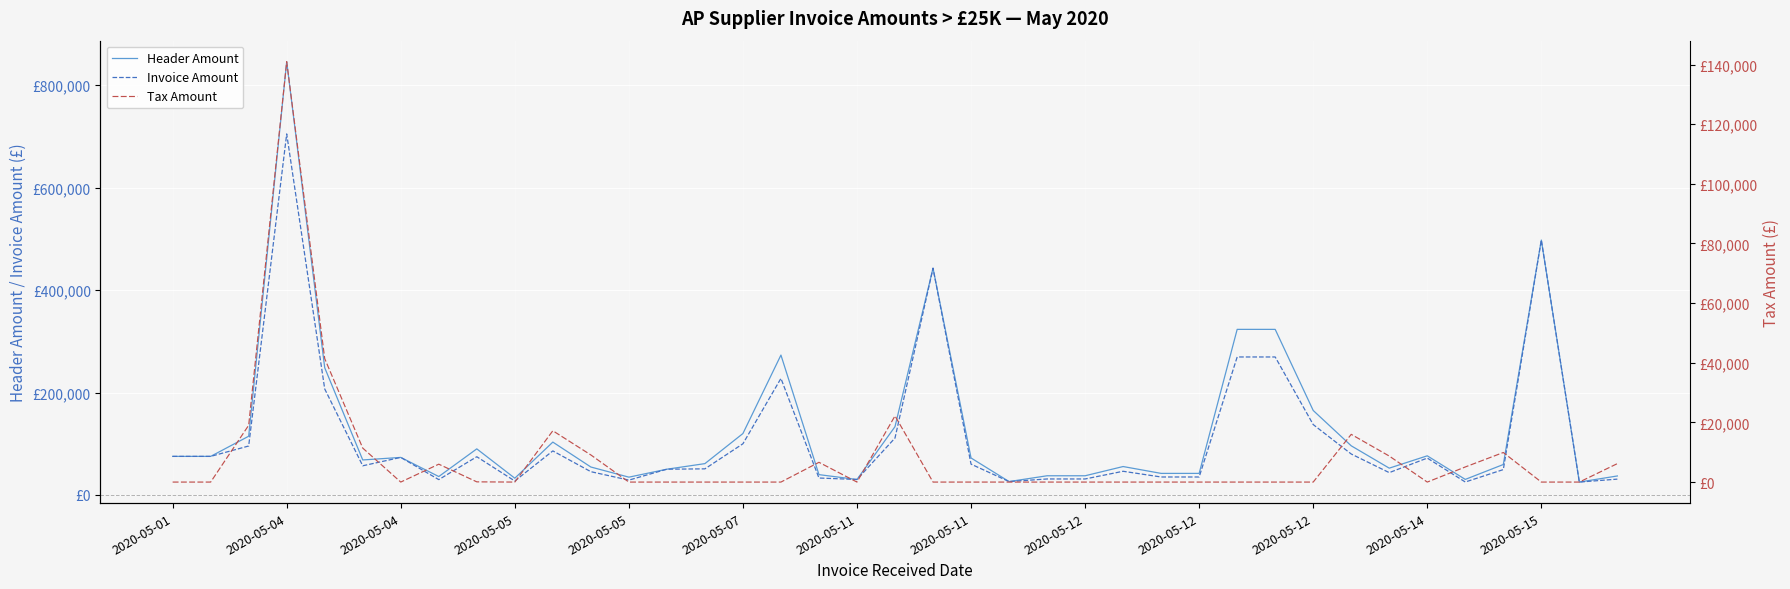

Which series has the largest range (max minus min)?

Header Amount